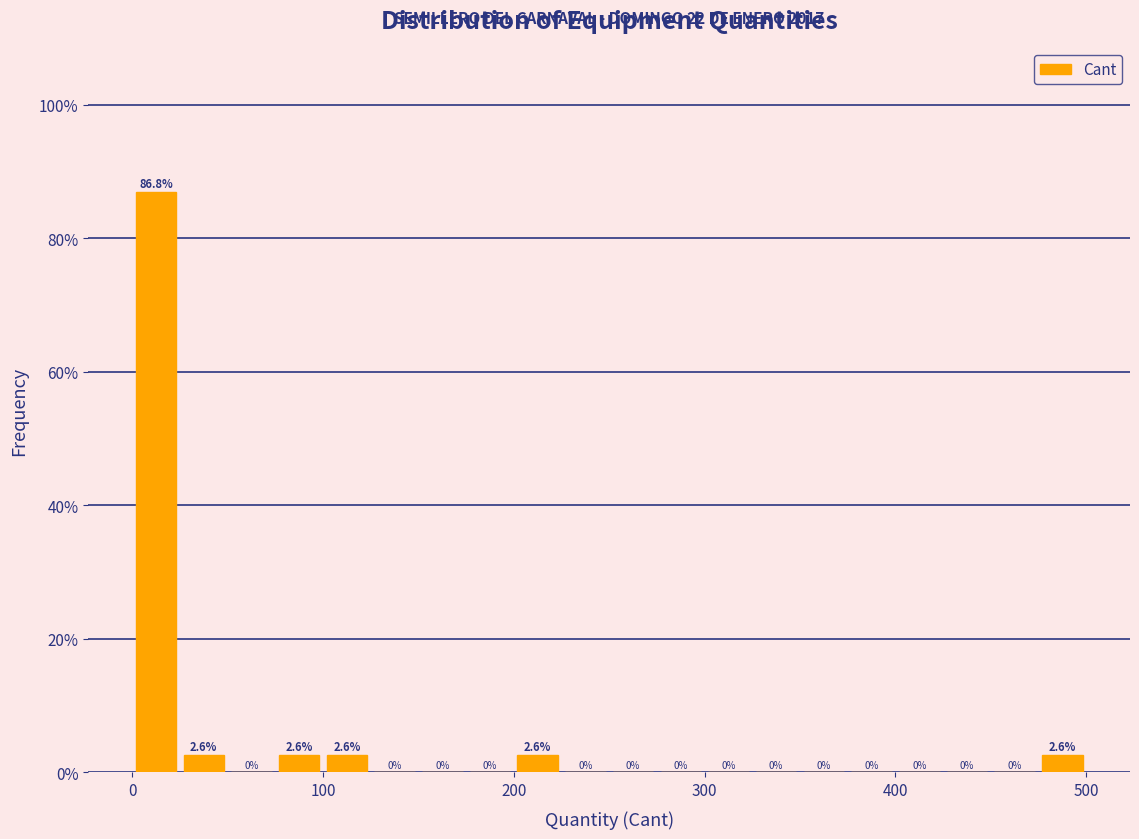

Read against the x-axis, roughly where is the centre of the tallest bar?

10